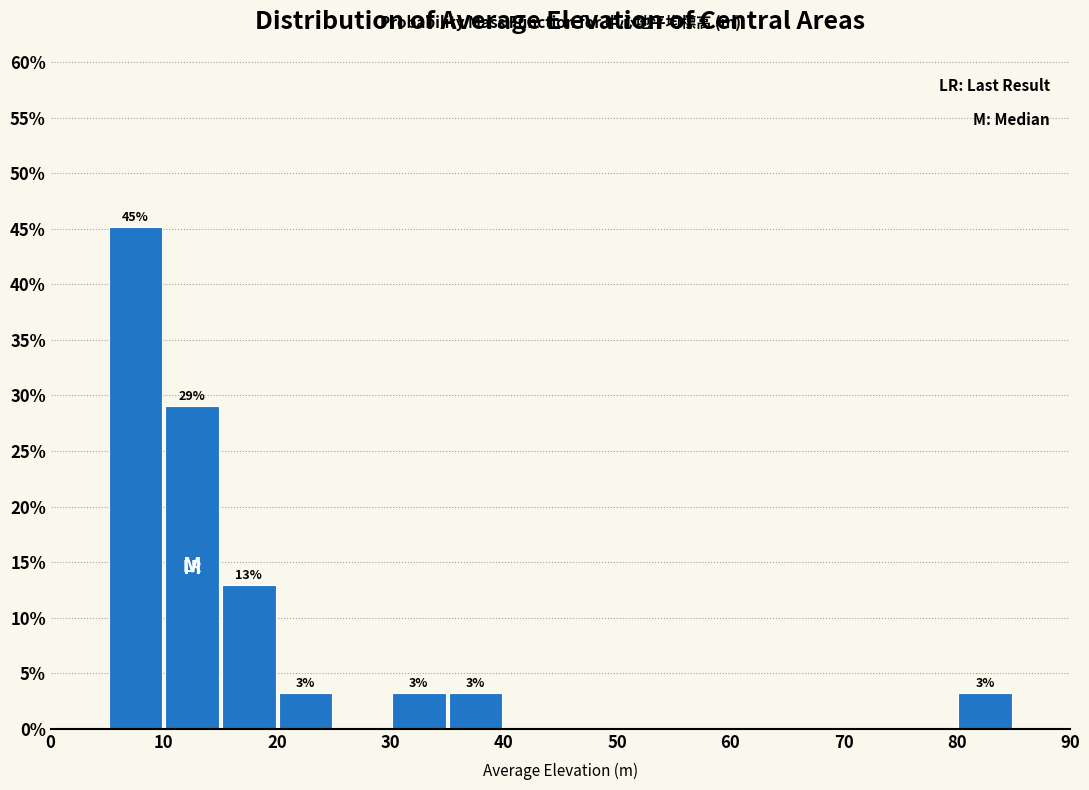

Over which range of the x-axis is the bar tallest?

5 to 10